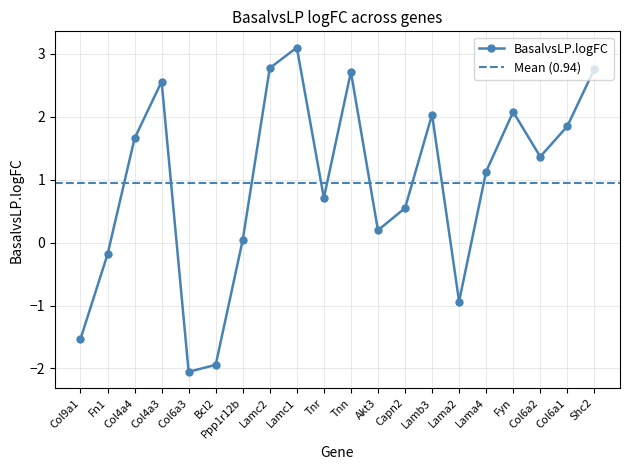

What is the sum of the values at Akt3 and Lamb3?

2.2